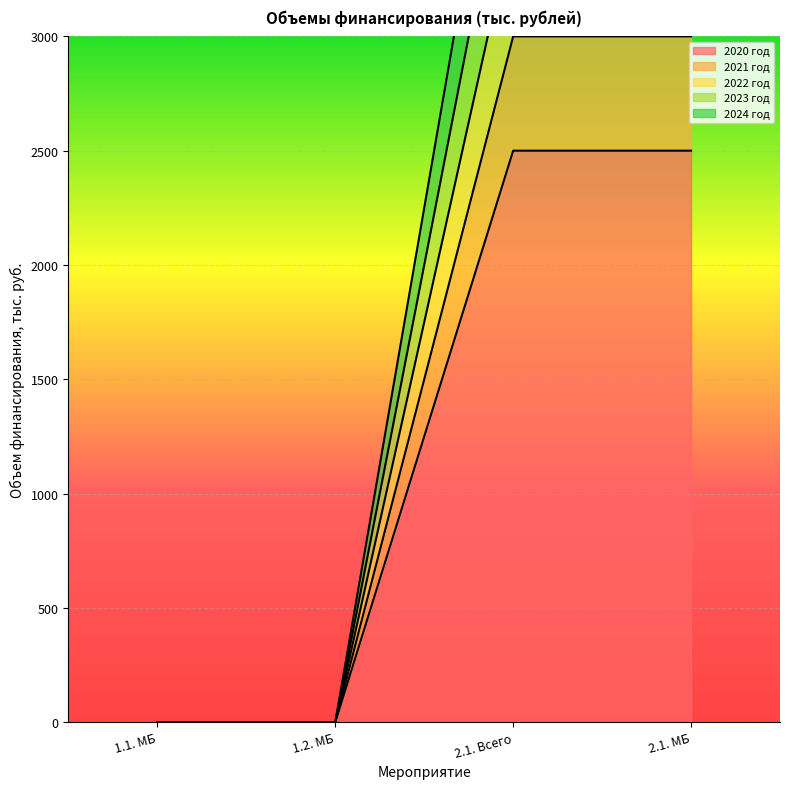

What is the spread (max minus min) of values at 2.1. МБ?

2000